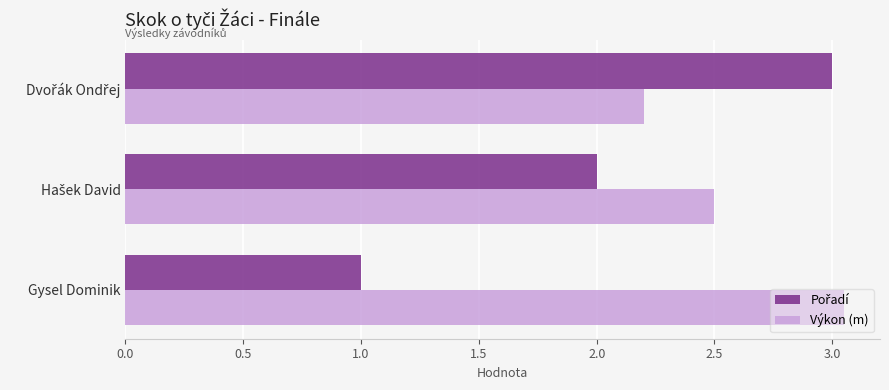

Is it true that Výkon (m) equals 1.7 at Gysel Dominik?

False